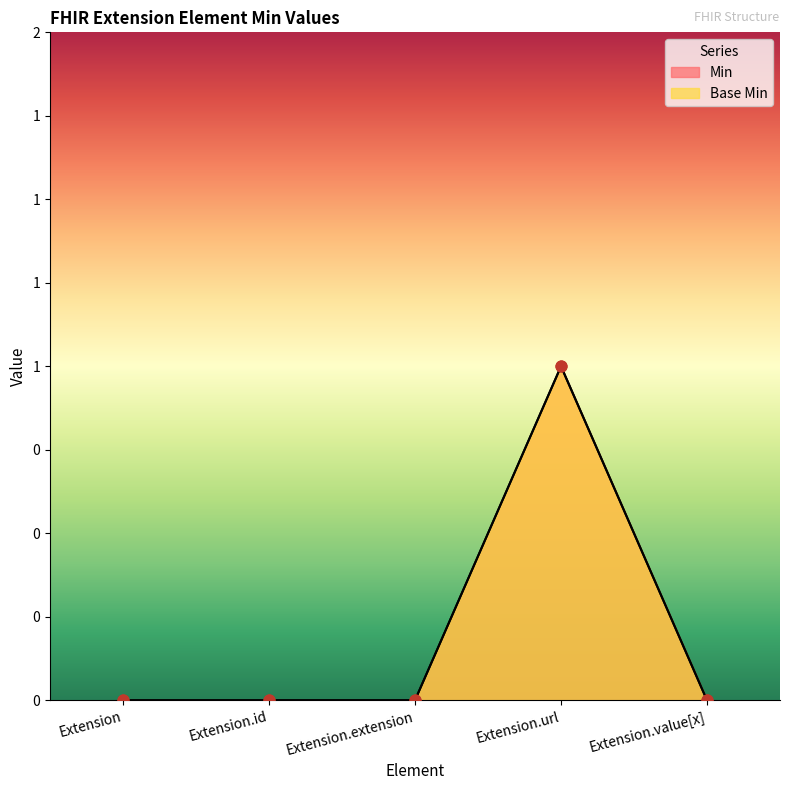

Which series reaches the maximum Y coordinate?

Min